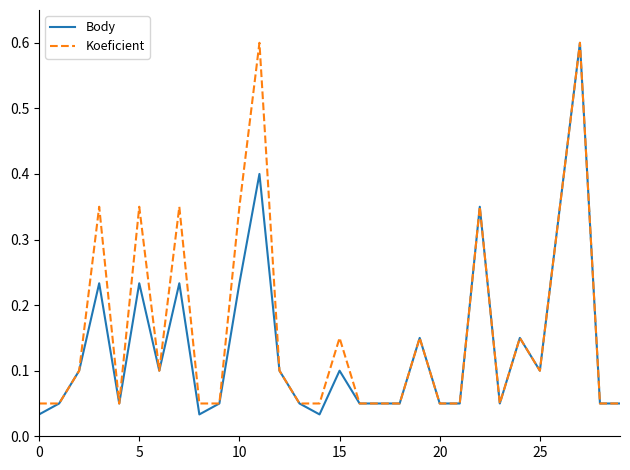

What is the maximum value shown in the chart?

0.6